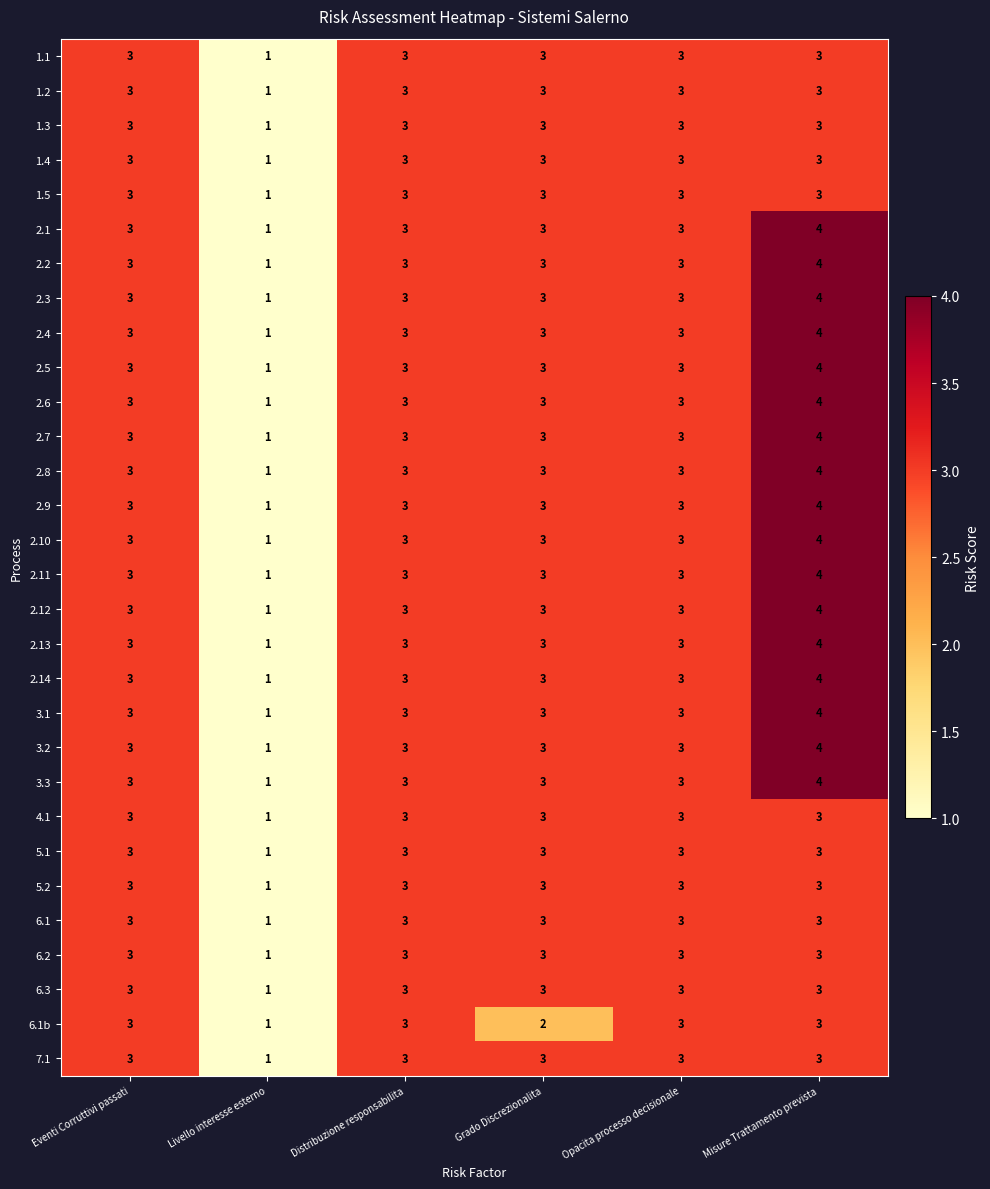

Is it true that 1.1 equals 3 at Opacita processo decisionale?

True